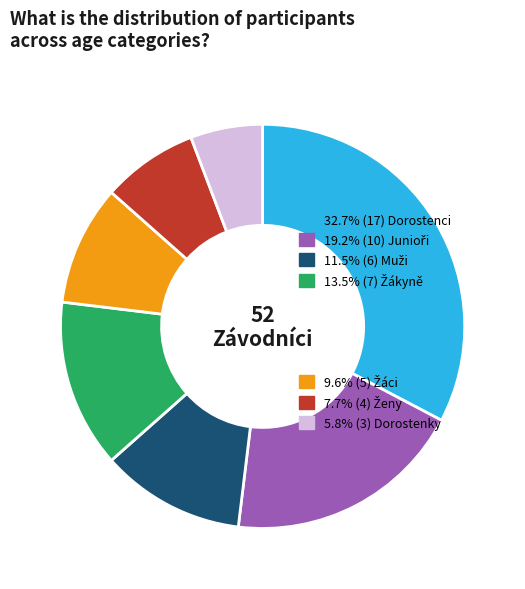

Is there any slice that represents more than half of the pie?

No